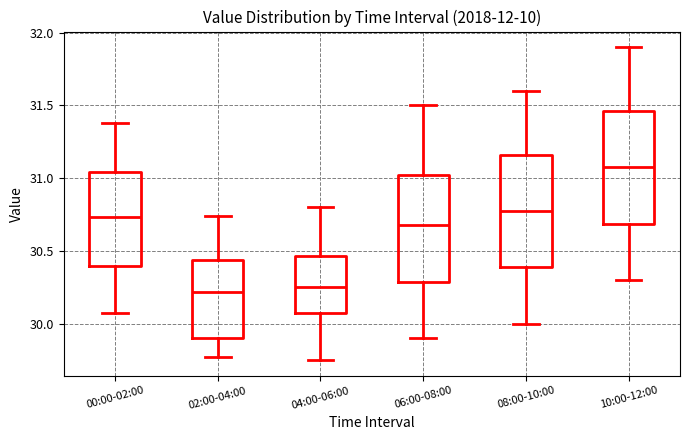

Reading left to right, transcribe this box plot: for each box, give where its median line is, the range the box spans, and where its two whiskers end, as read against the y-axis. The values are not printed on the chart, so give them approximately, as read against the axis.

00:00-02:00: median 30.75, box 30.40 to 31.05, whiskers 30.05 to 31.40
02:00-04:00: median 30.20, box 29.90 to 30.45, whiskers 29.75 to 30.75
04:00-06:00: median 30.25, box 30.10 to 30.45, whiskers 29.75 to 30.80
06:00-08:00: median 30.70, box 30.30 to 31.05, whiskers 29.90 to 31.50
08:00-10:00: median 30.80, box 30.40 to 31.15, whiskers 30.00 to 31.60
10:00-12:00: median 31.10, box 30.70 to 31.45, whiskers 30.30 to 31.90